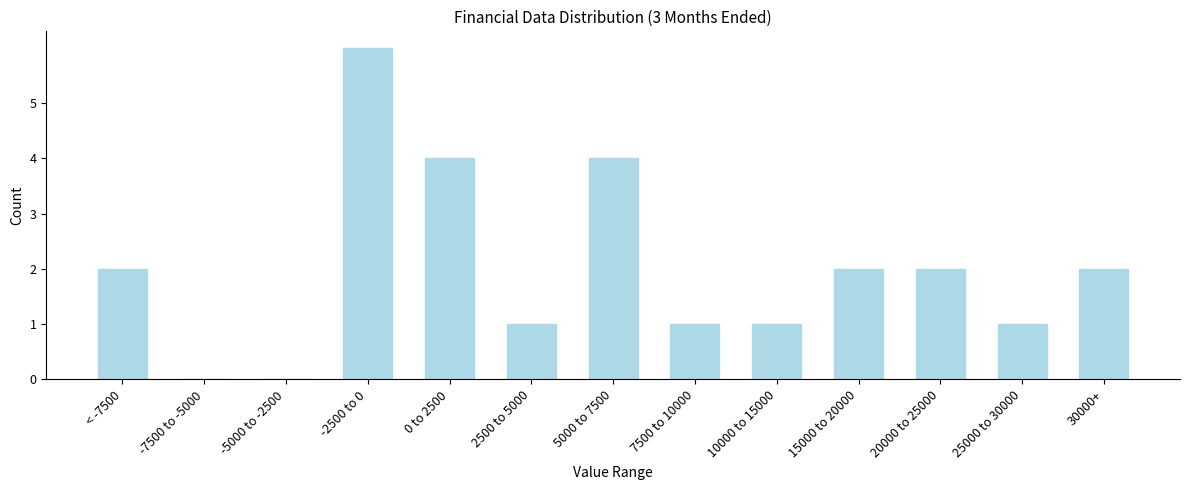

Reading right to left, list all the values displayed in this chart.

30000+=2	25000 to 30000=1	20000 to 25000=2	15000 to 20000=2	10000 to 15000=1	7500 to 10000=1	5000 to 7500=4	2500 to 5000=1	0 to 2500=4	-2500 to 0=6	-5000 to -2500=0	-7500 to -5000=0	< -7500=2